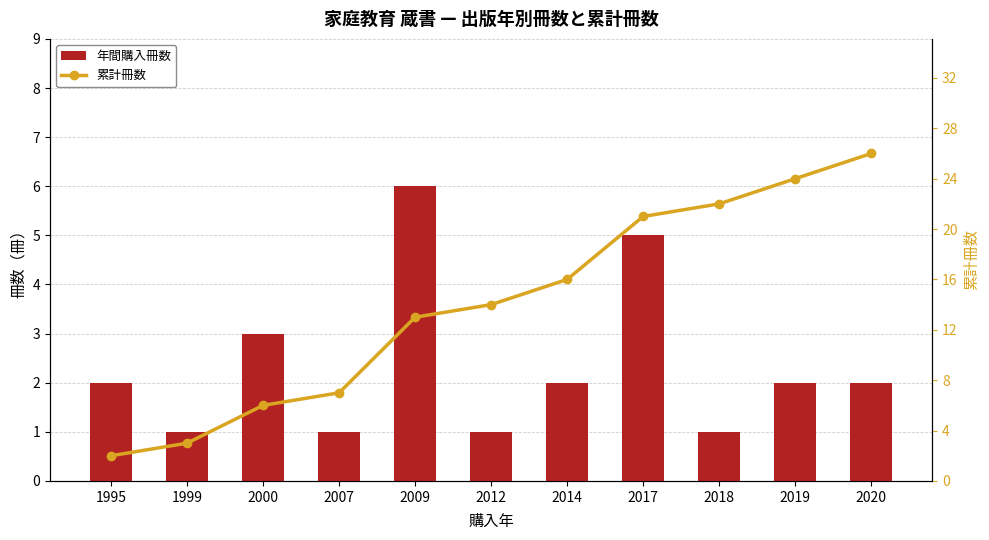

The value of 累計冊数 at 2009 is 7. True or false?

False